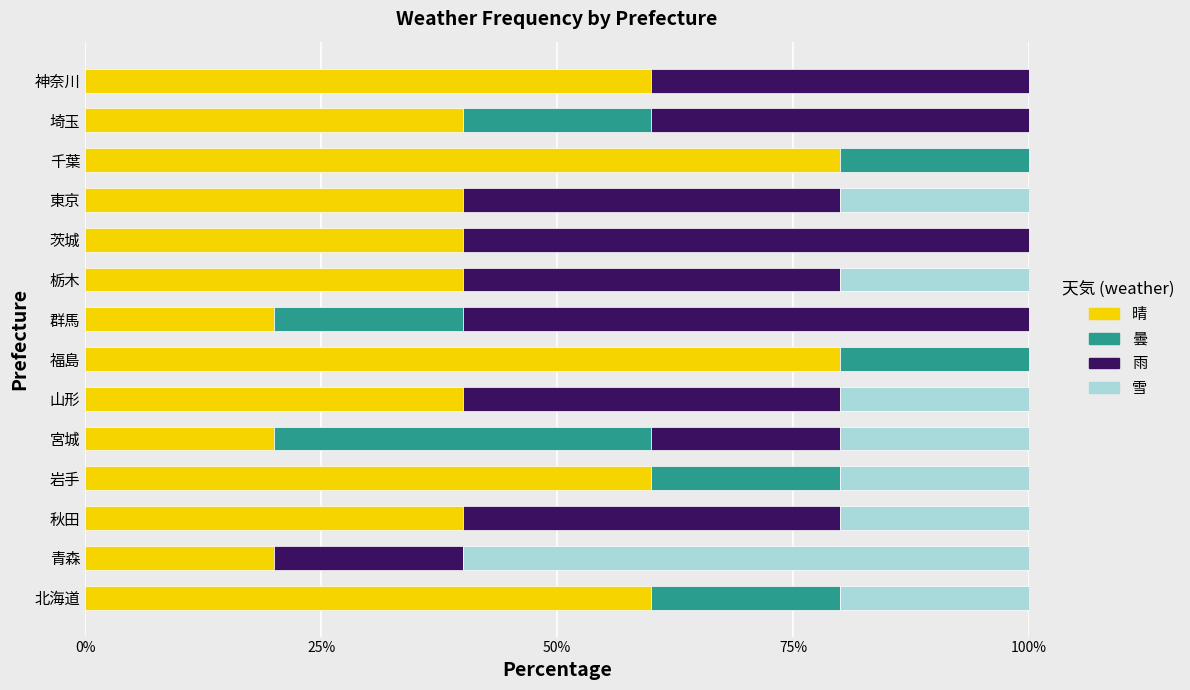

True or false: 晴 has a value of 40 at 栃木.

True